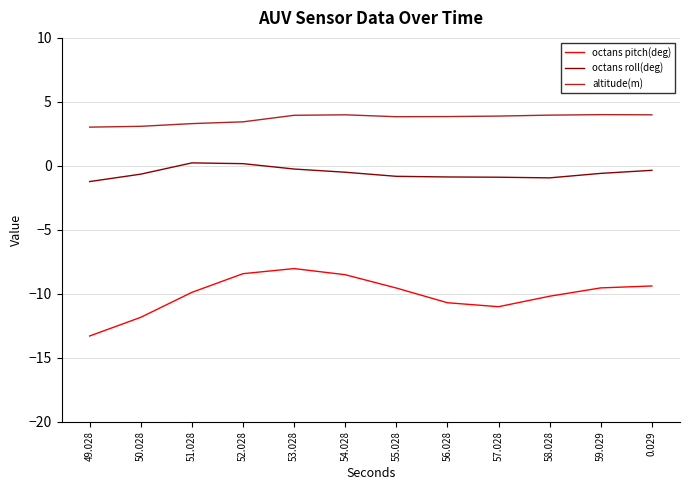

What is the difference between the octans roll(deg) values at 59.029 and 51.028?

0.8